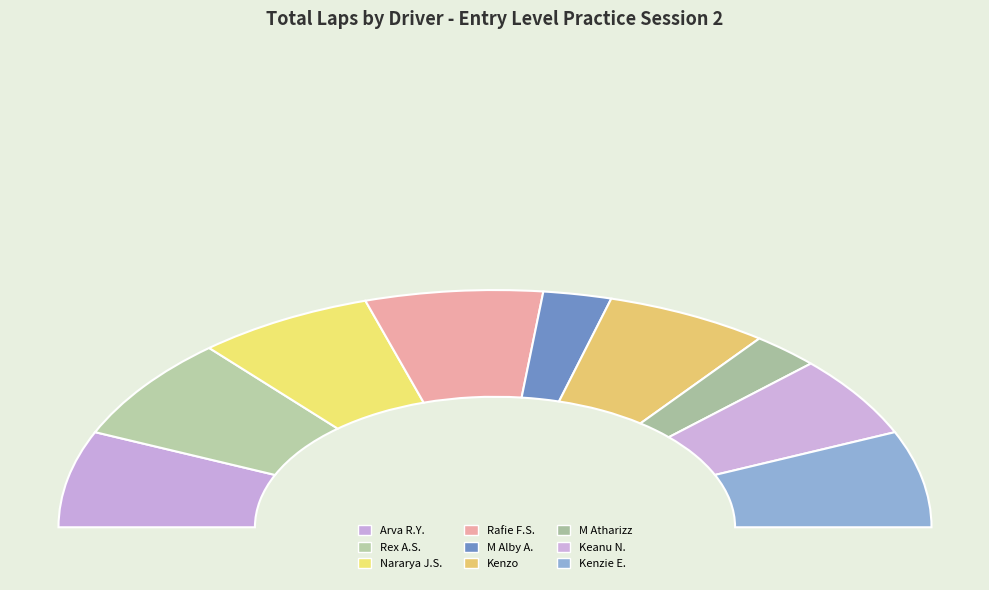

Count the number of slices in the pie.

9